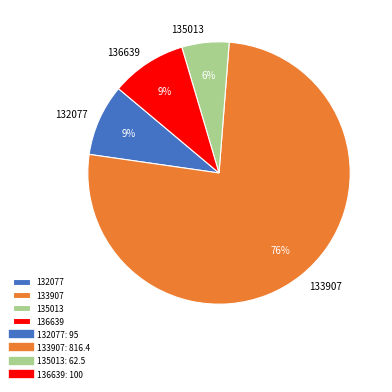

What percentage is the 135013 slice, to the nearest percent?

6%